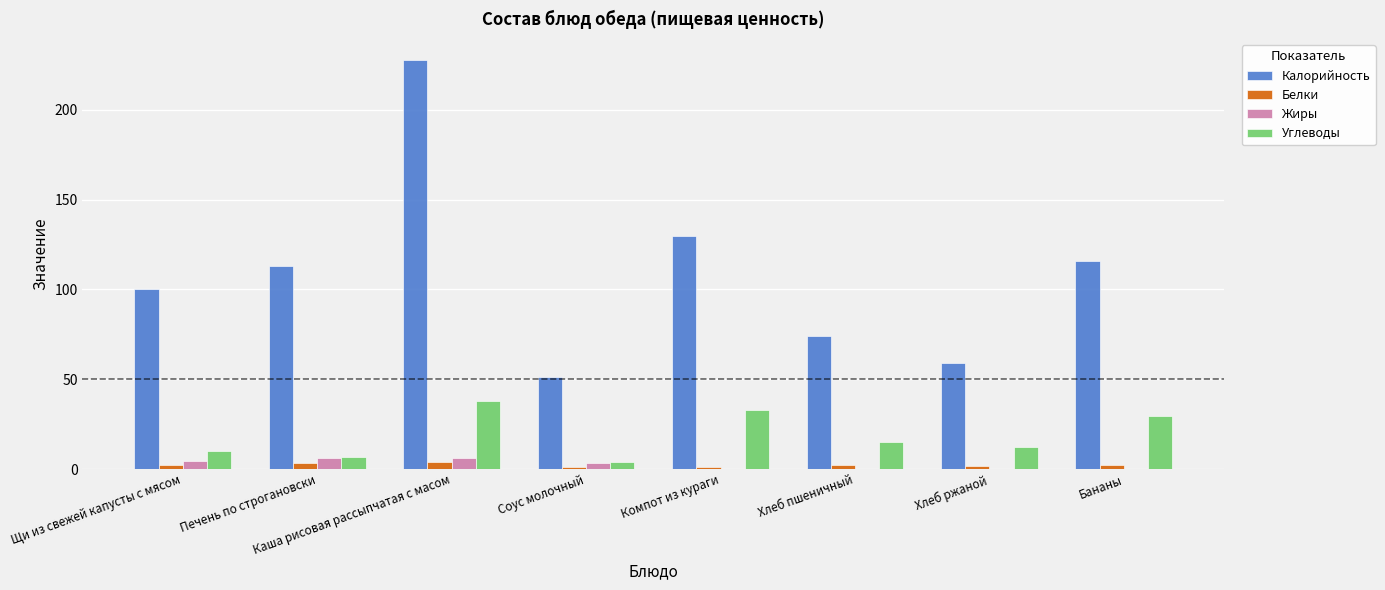

Which series has the largest total across all categories?

Калорийность